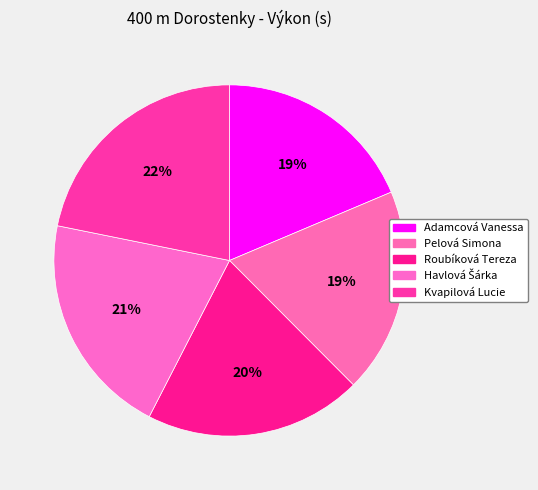

To the nearest percent, what portion does Havlová Šárka represent?

21%